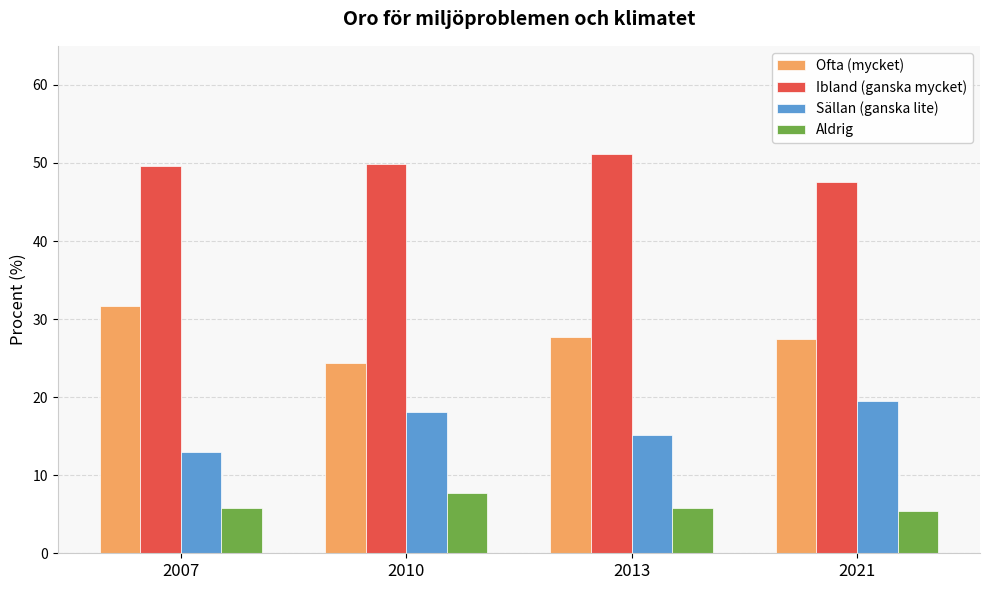

What is the approximate value of Sällan (ganska lite) at 2021?

19.5